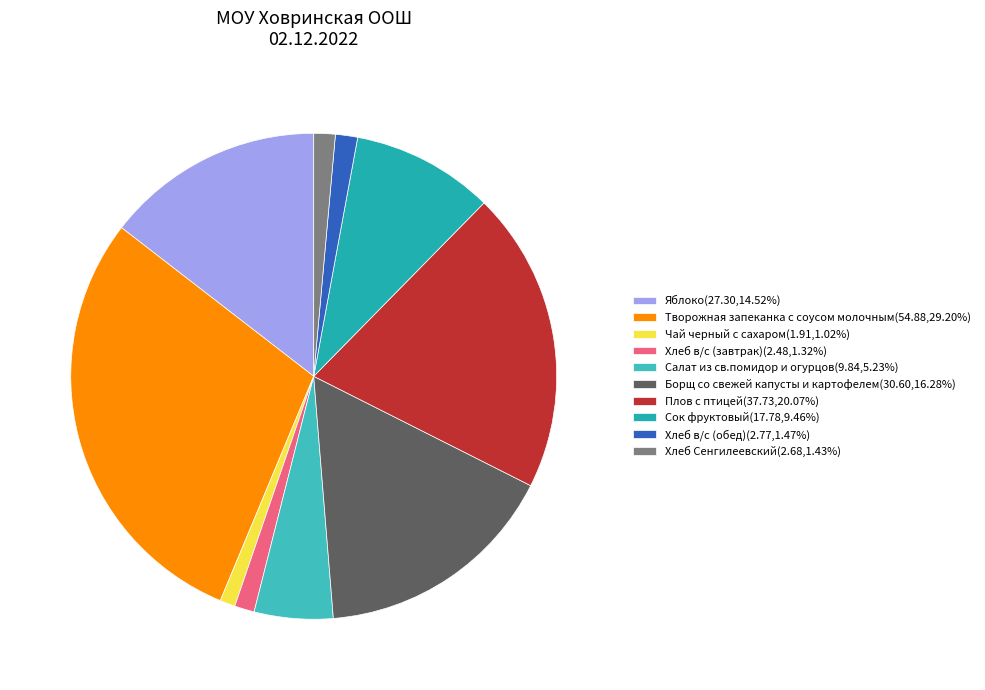

Count the number of slices in the pie.

10